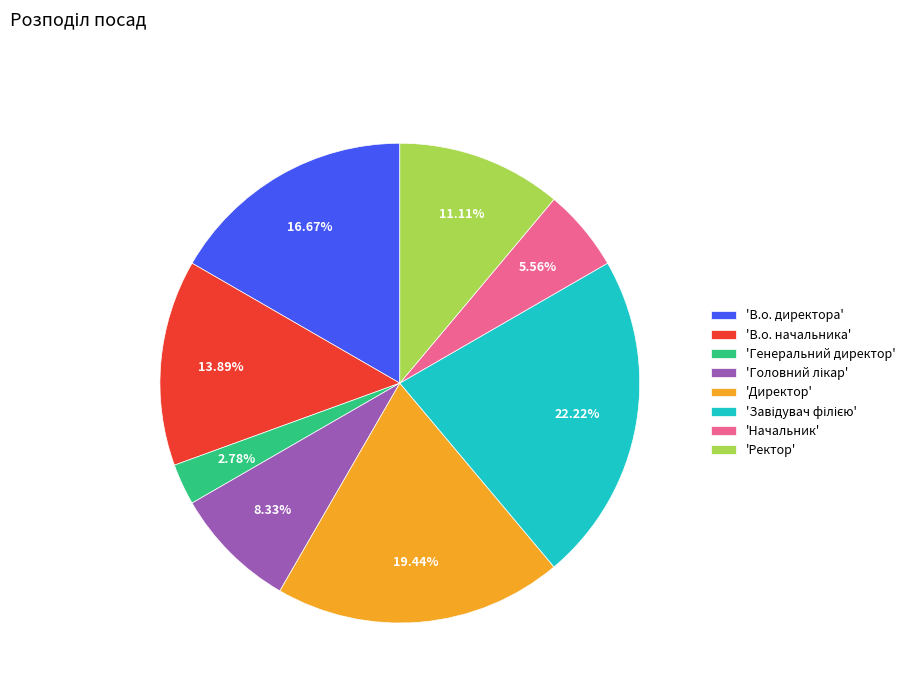

Does 'В.о. директора' account for over 50% of the chart?

No